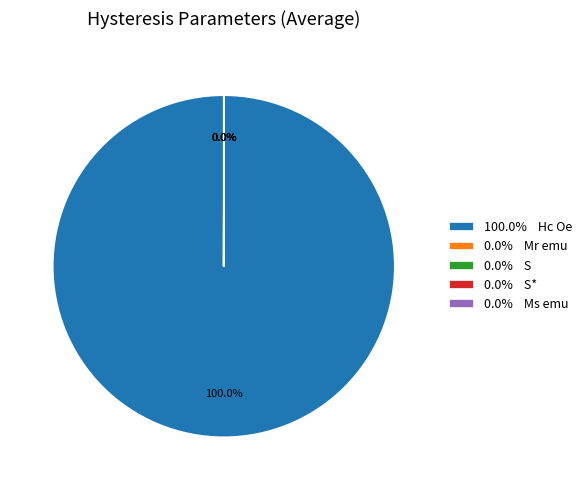

To the nearest percent, what is the difference between the largest and smallest slice percentages?

100%